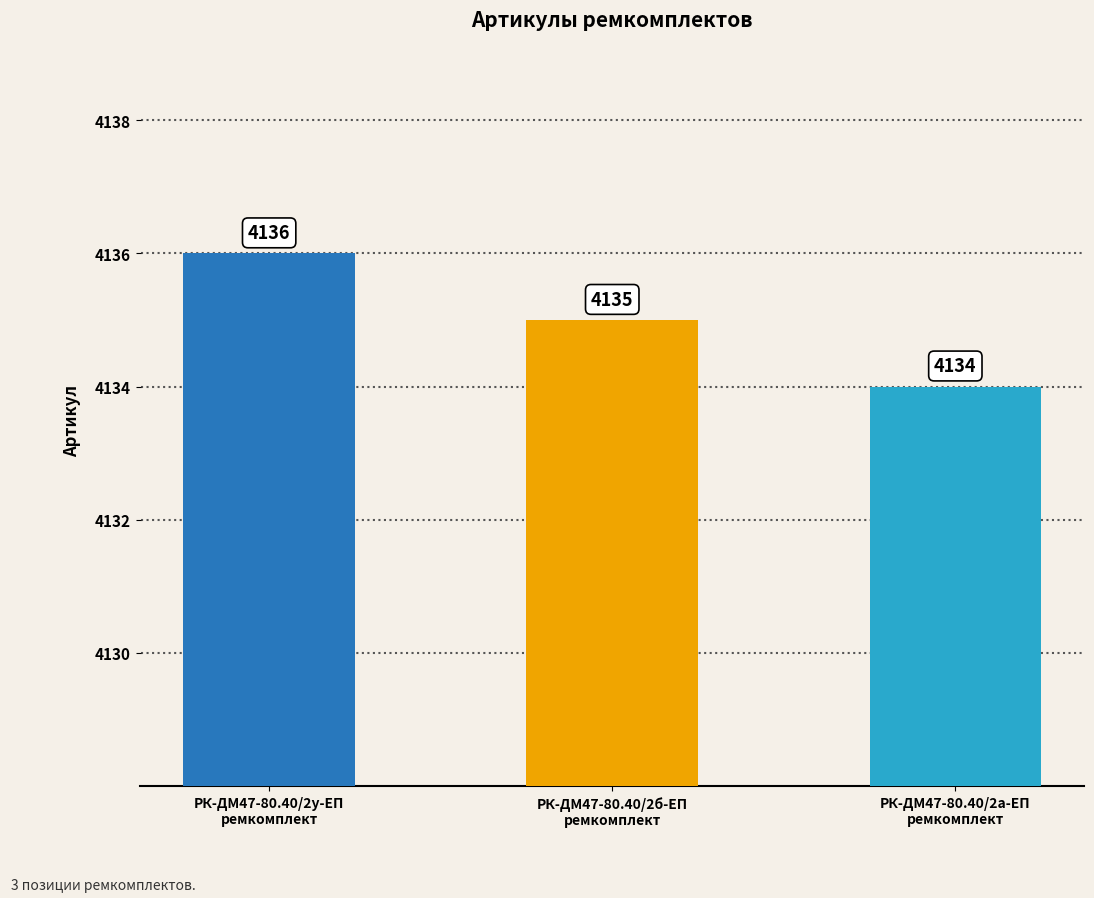

Reading left to right, what are all the values shown in this chart?

4136	4135	4134